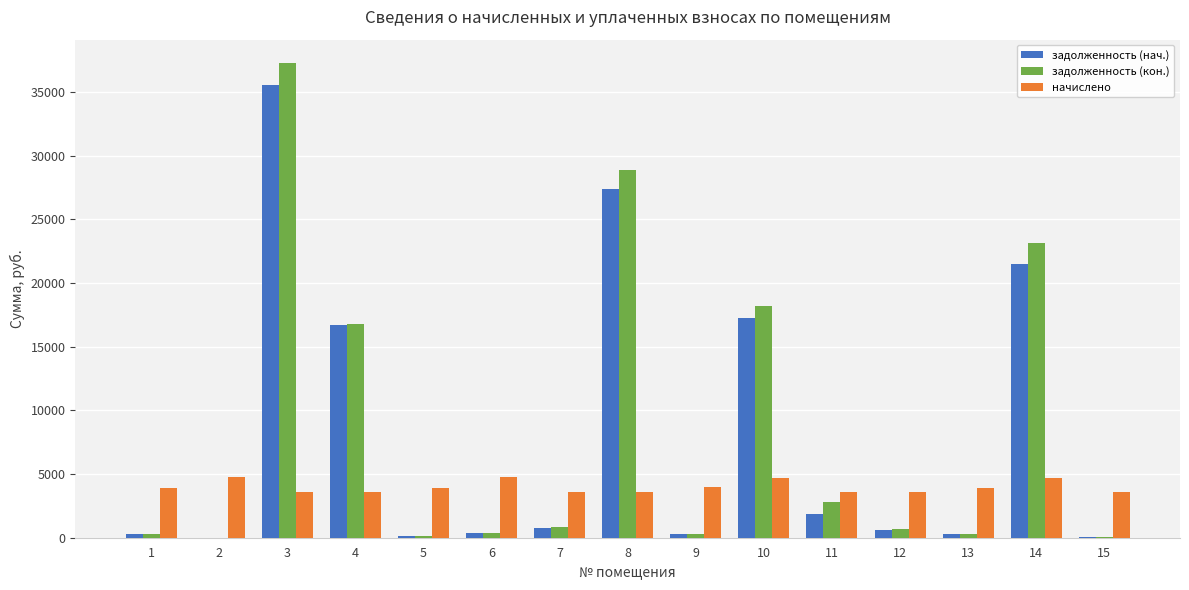

Is the value of начислено at 3 greater than the value of задолженность (нач.) at 15?

Yes